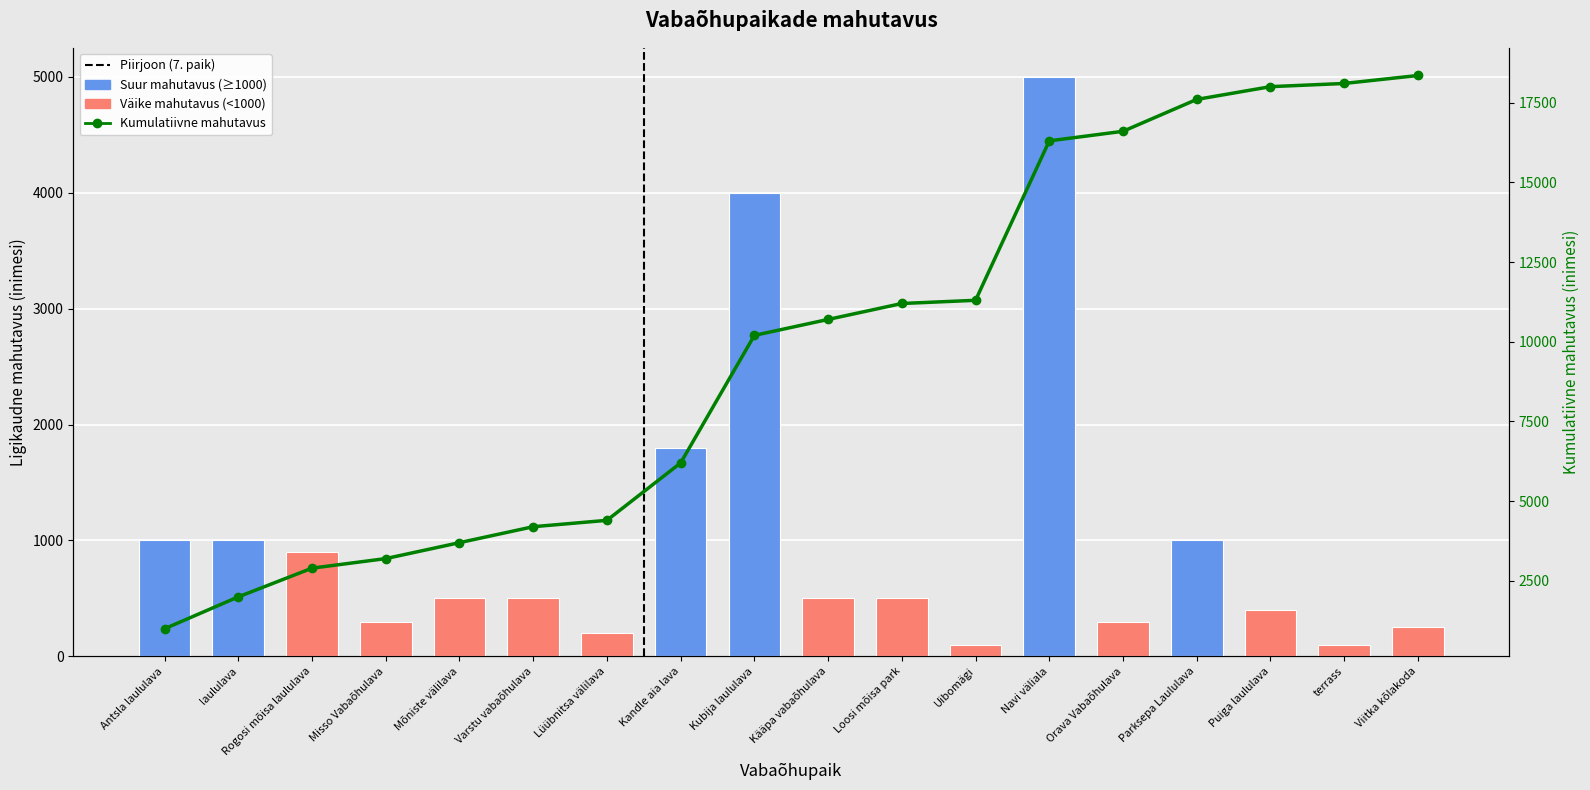

What is the difference between the second highest and minimum values in the Vabaõhupaiga ligikaudne inimeste mahutavus series?

3900